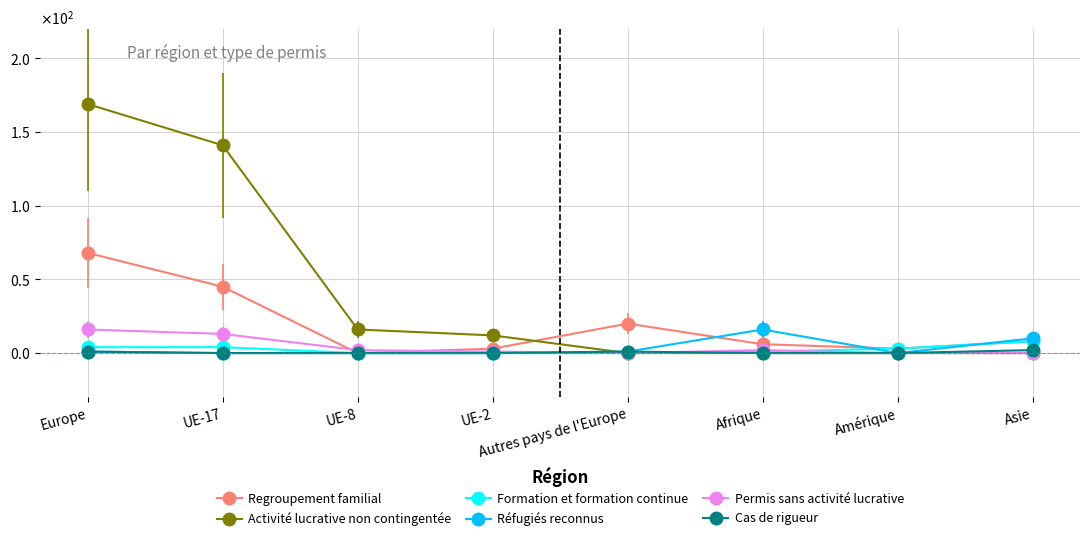

True or false: Cas de rigueur has more than 2 points higher than both neighbors.

False